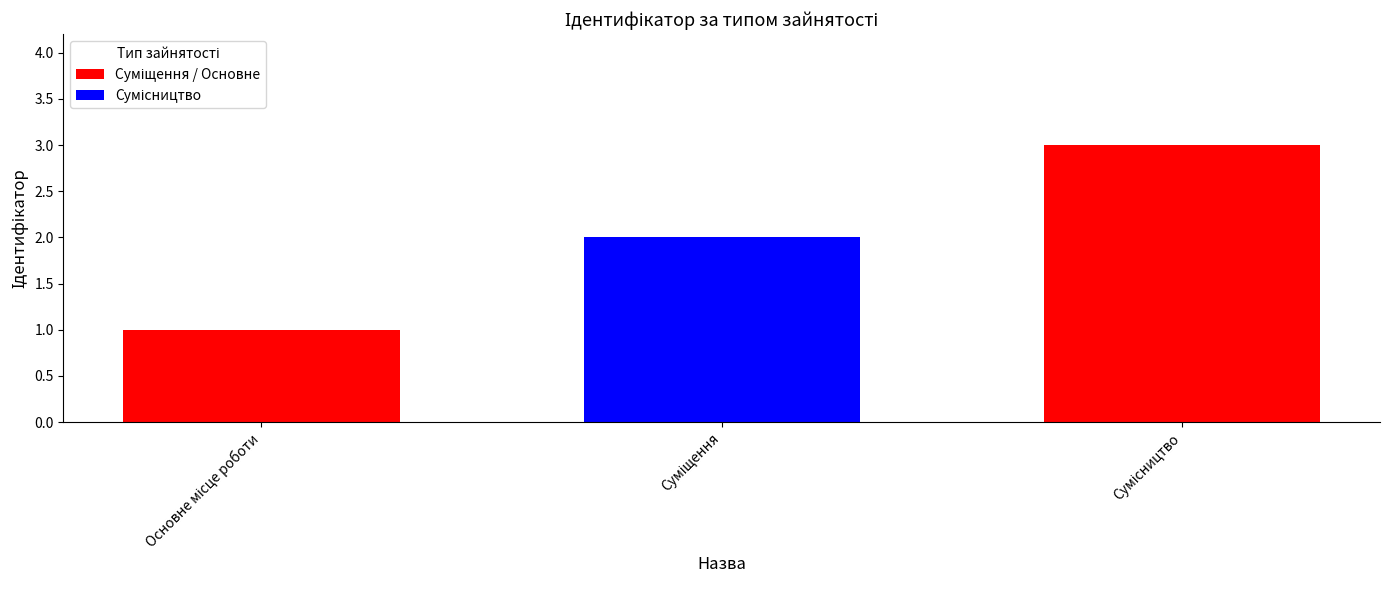

The value at Сумісництво is 3. True or false?

True